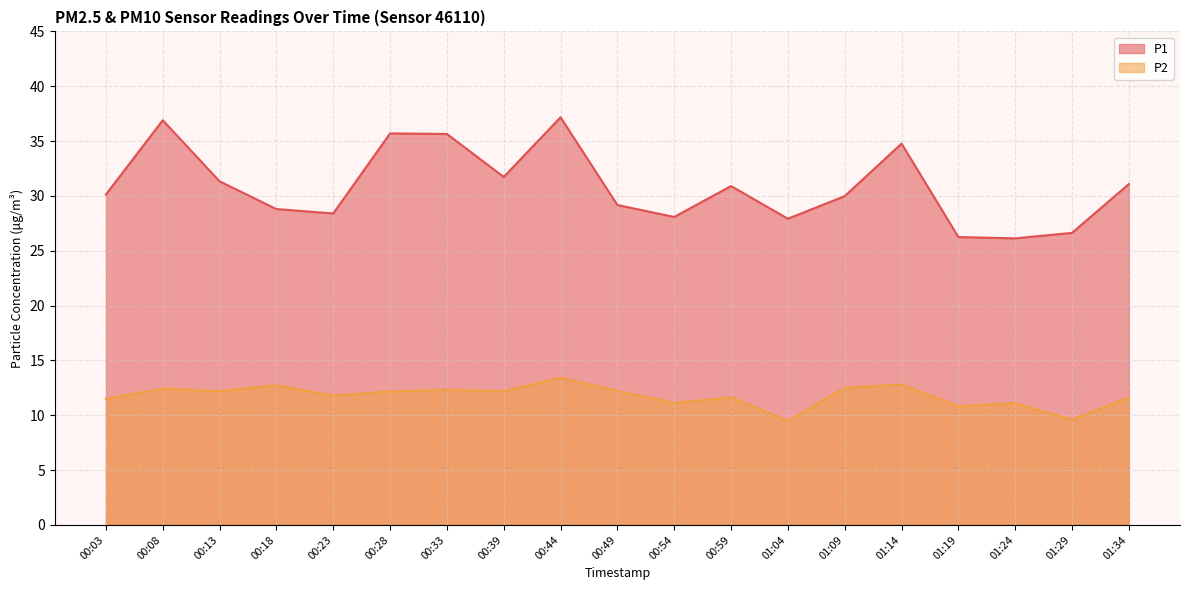

True or false: P1 has a value of 15.7 at 00:23.

False